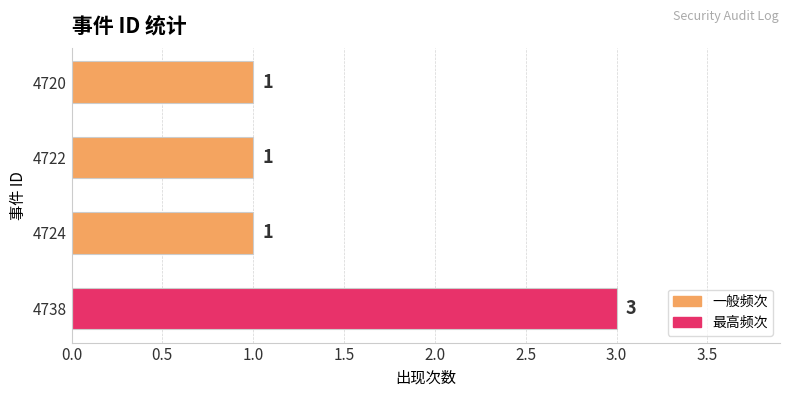

How many values are between 1 and 3?

4